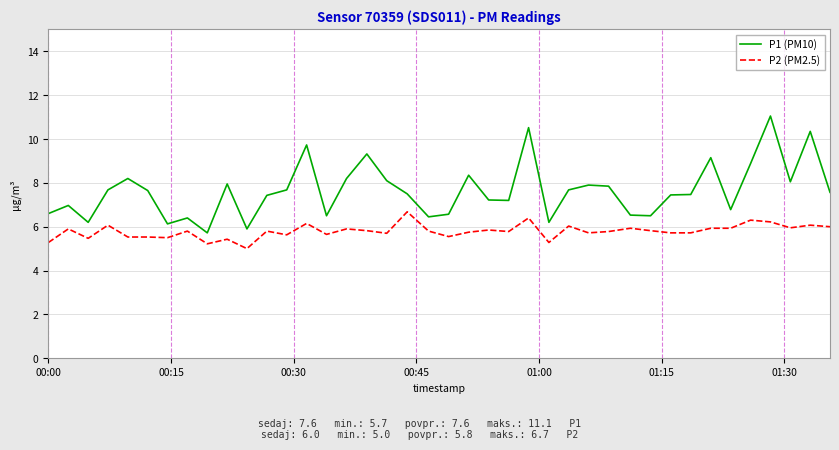

What is the difference between the maximum and minimum values in the P1 (PM10) series?

5.3